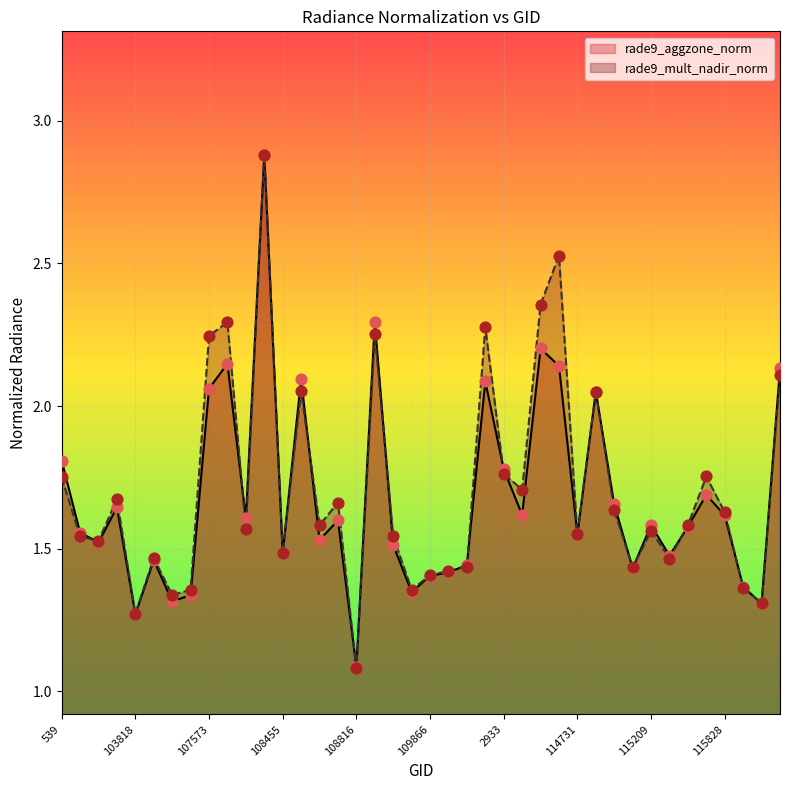

Which series has the largest total across all categories?

rade9_mult_nadir_norm